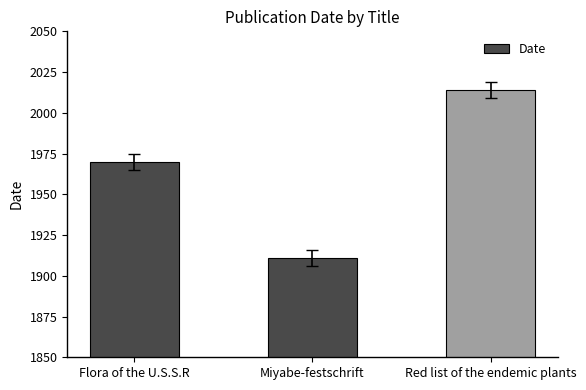

The chart shows a value of 1911 at Miyabe-festschrift. True or false?

True